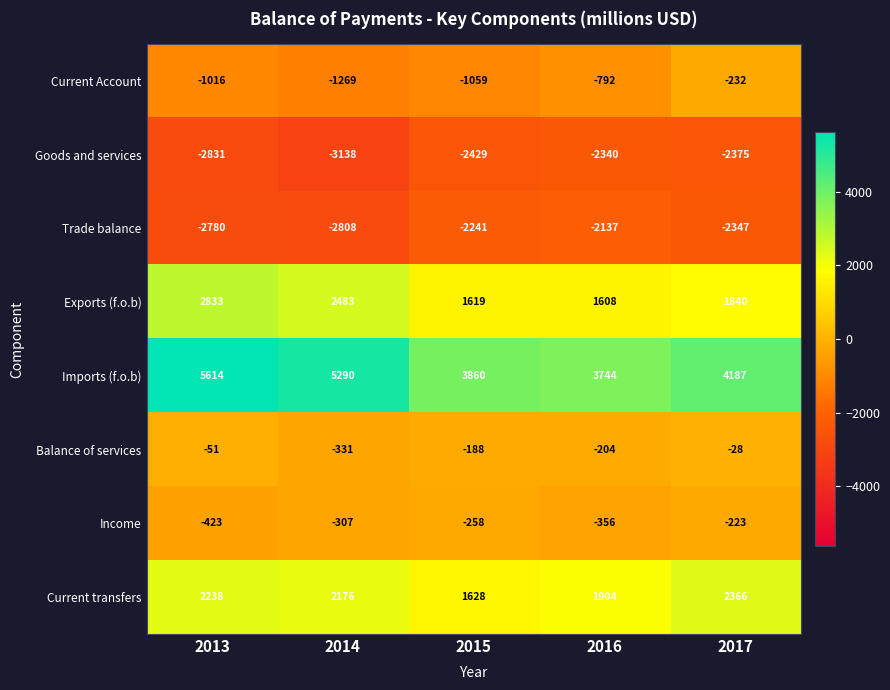

How many data points does each series have?

5